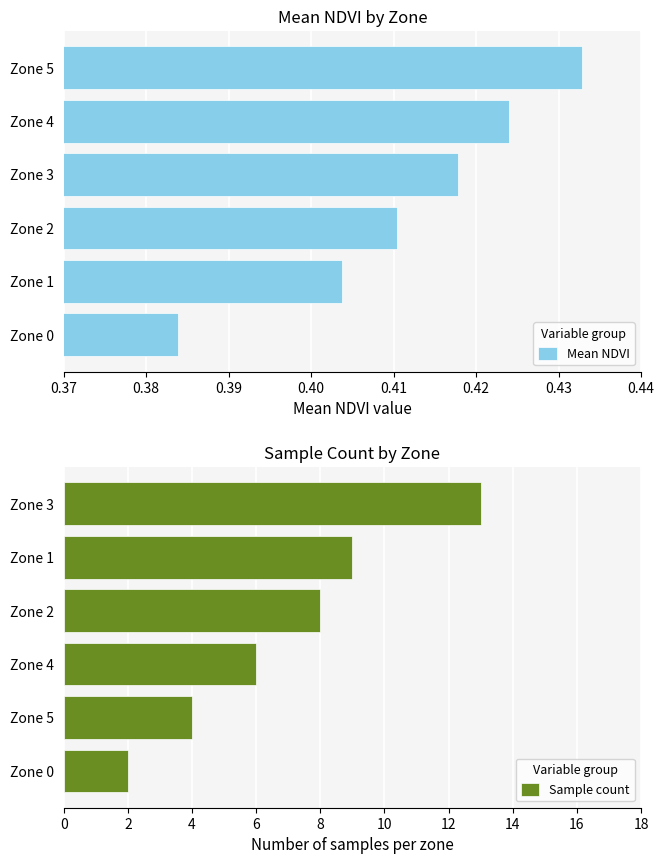

Does the chart contain stacked bars?

No